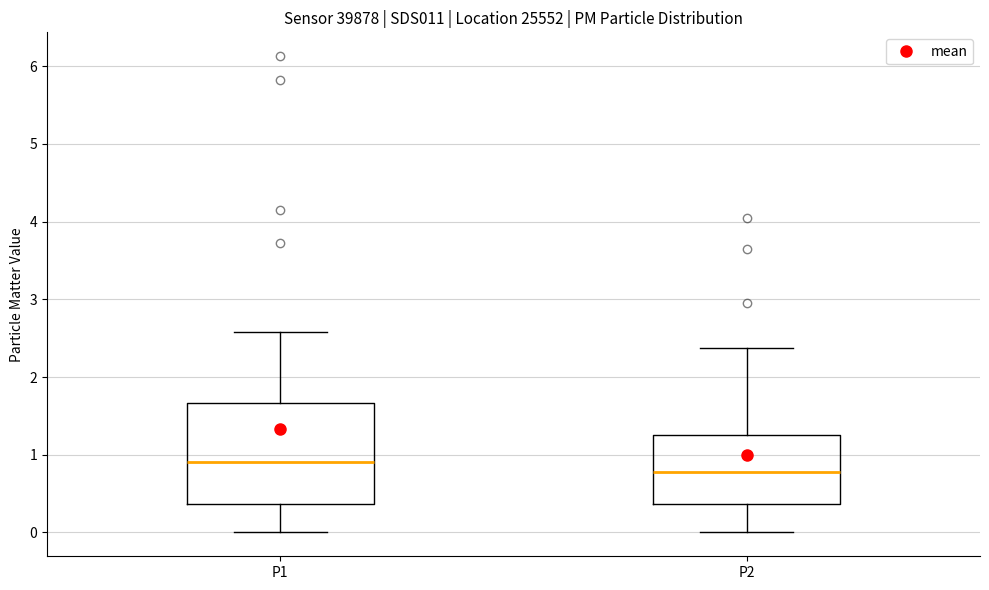

Which box is the tallest, from its lower edge to its upper edge?

P1